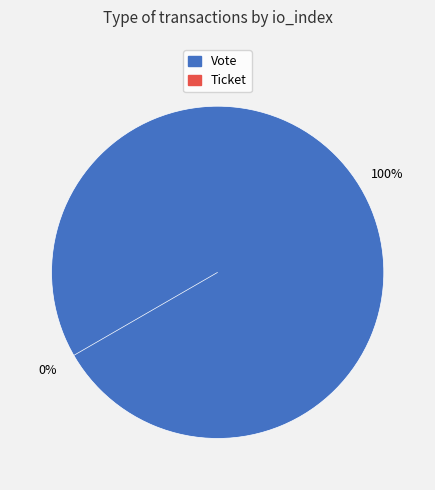

To the nearest percent, what is the difference between the largest and smallest slice percentages?

100%